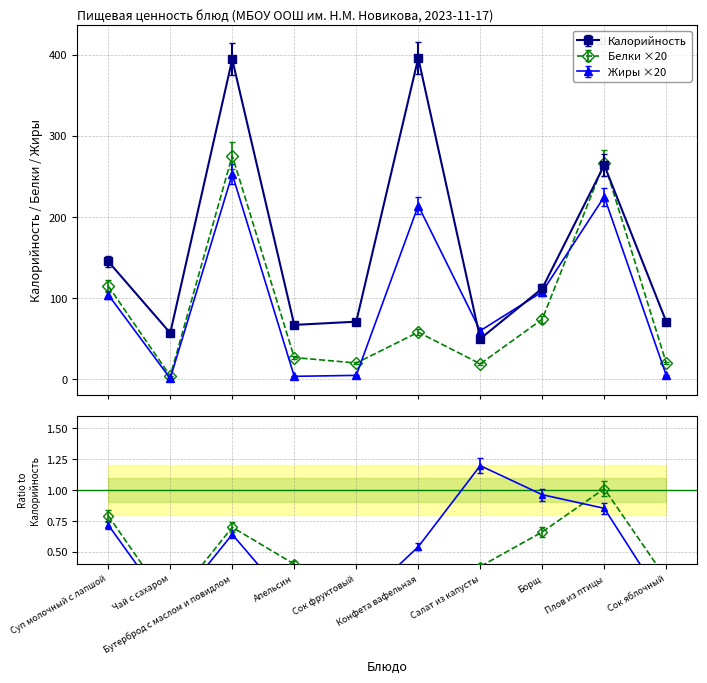

What is the value of the Жиры point at the 10th from the left?

4.8